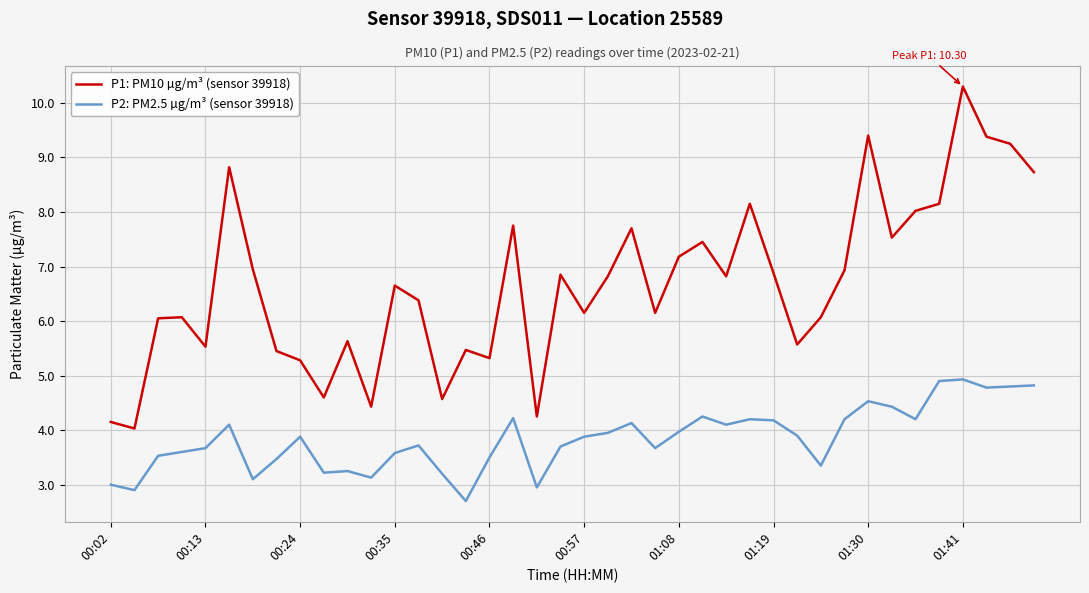

At how many categories does at least one series exceed 5?

34